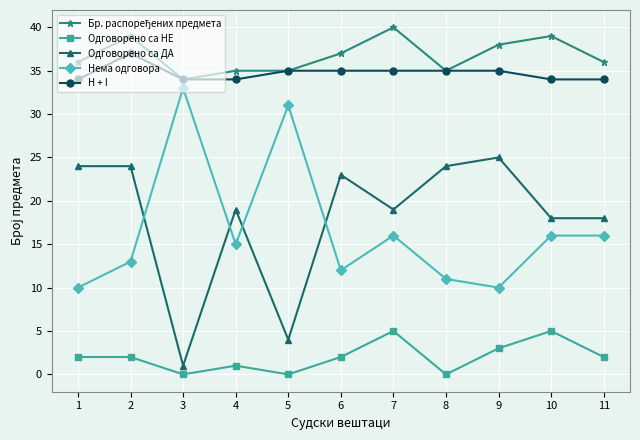

What is the difference between the Одговорено са НЕ values at 6 and 9?

1